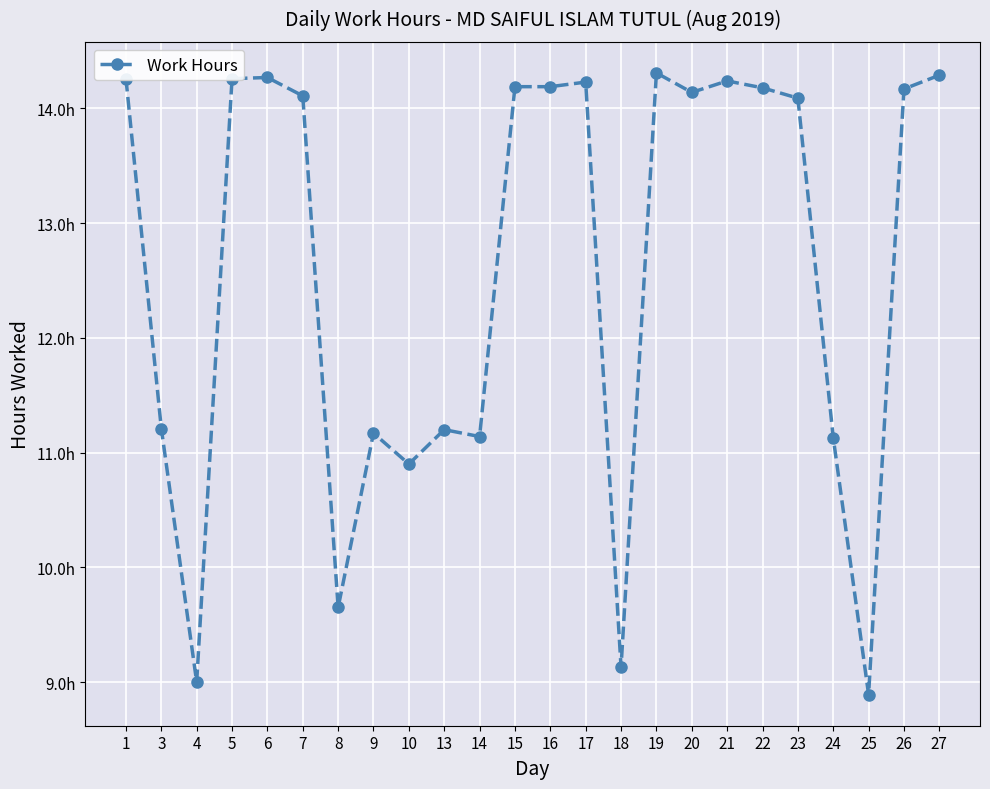

Is it true that the value at 16 is 14.2?

True